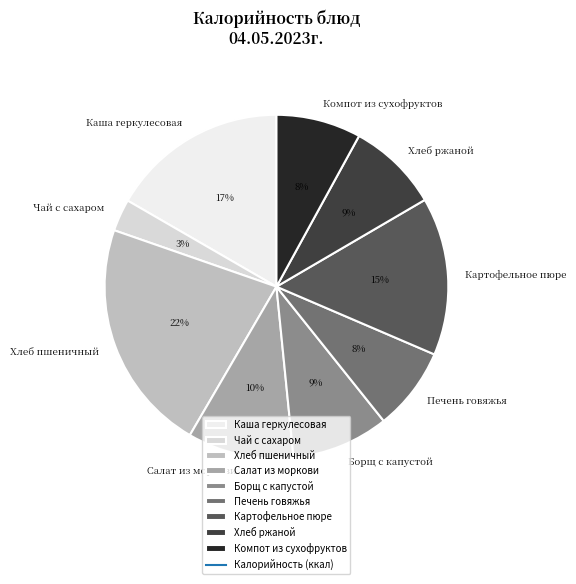

What percentage is the Хлеб ржаной slice, to the nearest percent?

9%